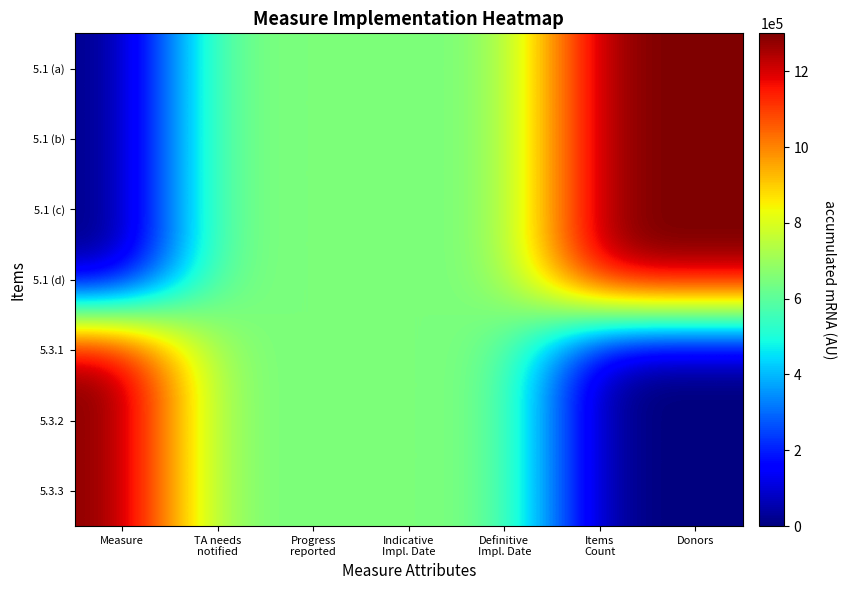

Reading left to right, transcribe all the data shown in this chart.

5.1 (a): Measure=0	TA needs
notified=650000	Progress
reported=650000	Indicative
Impl. Date=650000	Definitive
Impl. Date=650000	Items
Count=1300000	Donors=1300000
5.1 (b): Measure=0	TA needs
notified=650000	Progress
reported=650000	Indicative
Impl. Date=650000	Definitive
Impl. Date=650000	Items
Count=1300000	Donors=1300000
5.1 (c): Measure=0	TA needs
notified=650000	Progress
reported=650000	Indicative
Impl. Date=650000	Definitive
Impl. Date=650000	Items
Count=1300000	Donors=1300000
5.1 (d): Measure=0	TA needs
notified=650000	Progress
reported=650000	Indicative
Impl. Date=650000	Definitive
Impl. Date=650000	Items
Count=1300000	Donors=1300000
5.3.1: Measure=1300000	TA needs
notified=650000	Progress
reported=650000	Indicative
Impl. Date=650000	Definitive
Impl. Date=650000	Items
Count=0	Donors=0
5.3.2: Measure=1300000	TA needs
notified=650000	Progress
reported=650000	Indicative
Impl. Date=650000	Definitive
Impl. Date=650000	Items
Count=0	Donors=0
5.3.3: Measure=1300000	TA needs
notified=650000	Progress
reported=650000	Indicative
Impl. Date=650000	Definitive
Impl. Date=650000	Items
Count=0	Donors=0